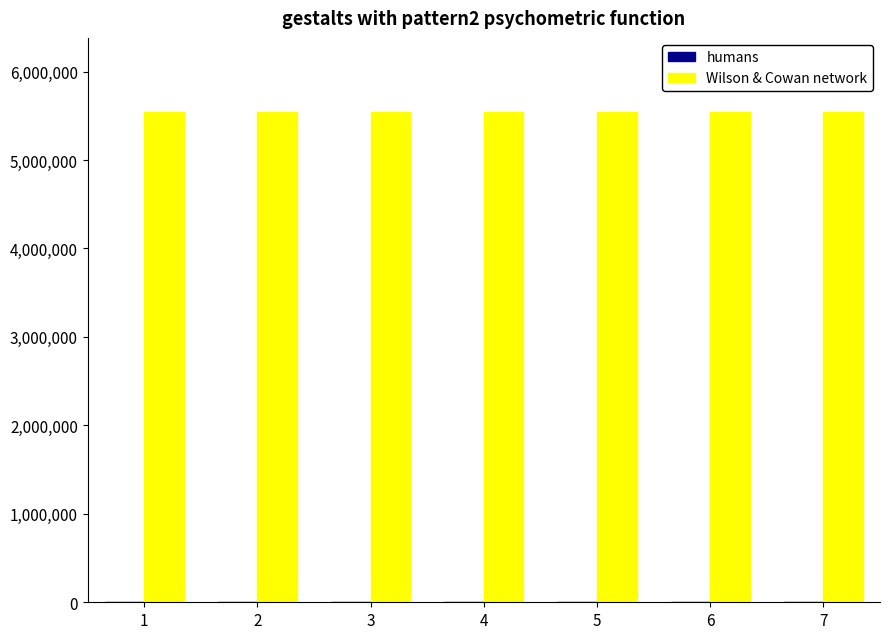

Count the number of categories in the chart.

7